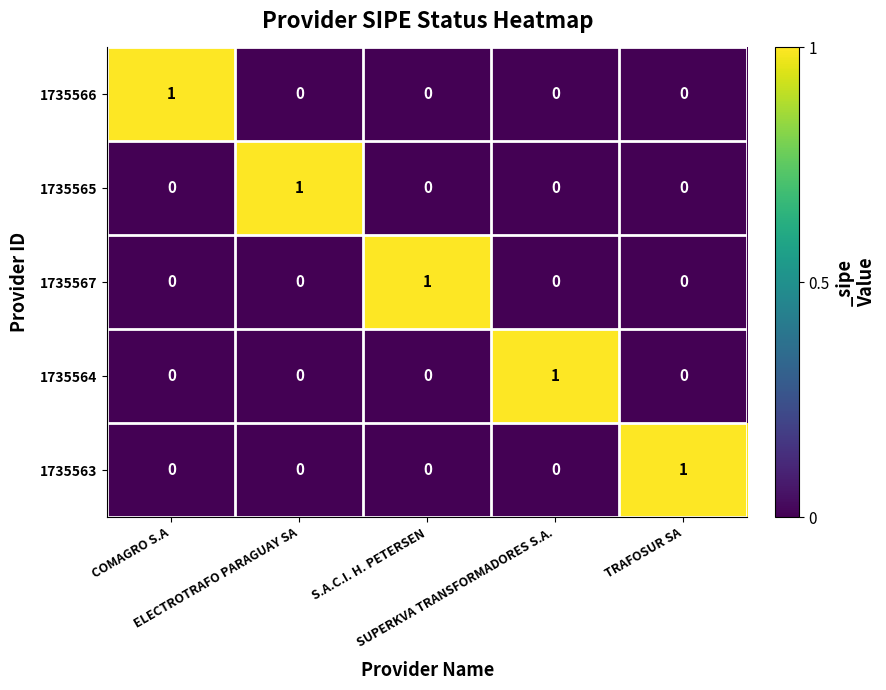

At how many categories does at least one series exceed 0?

5